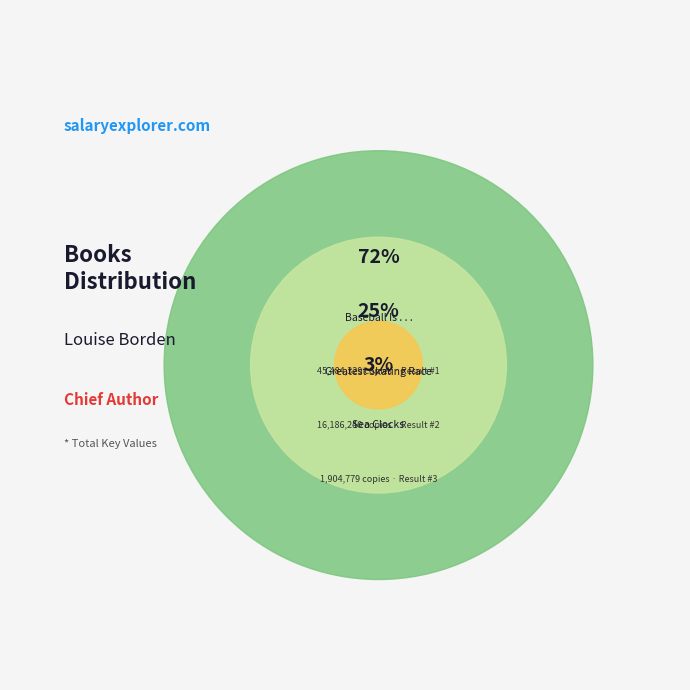

Is it true that Baseball Is . . . is 83% of the pie?

False